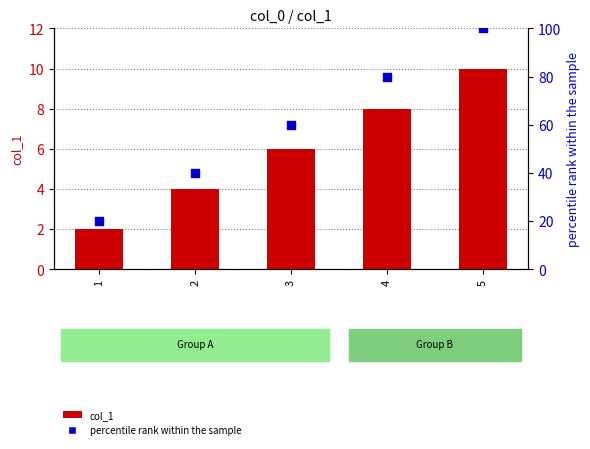

What is the total value across all series at 3?

66